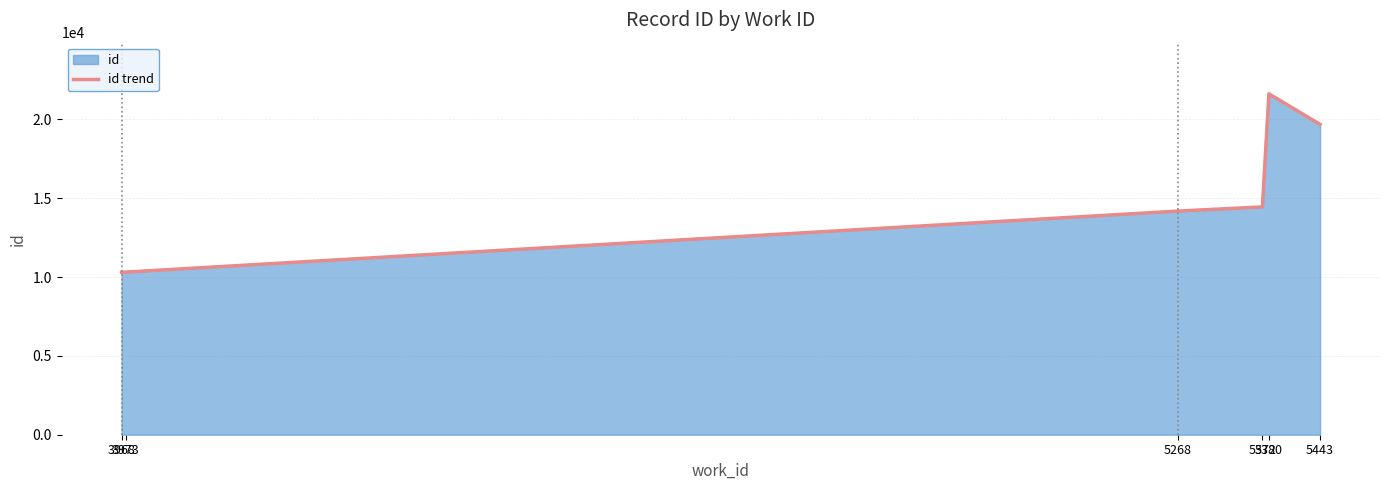

What is the average value?

15092